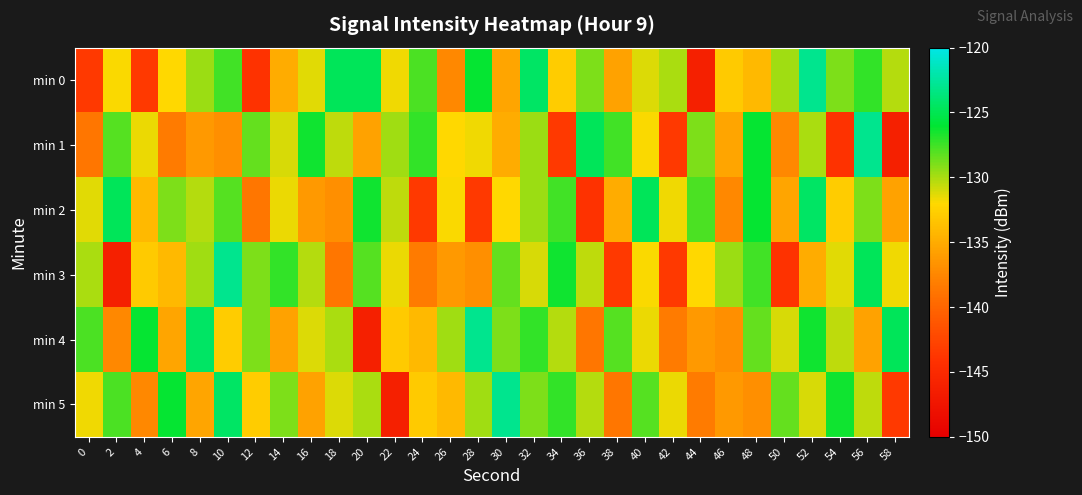

Count the number of categories in the chart.

30